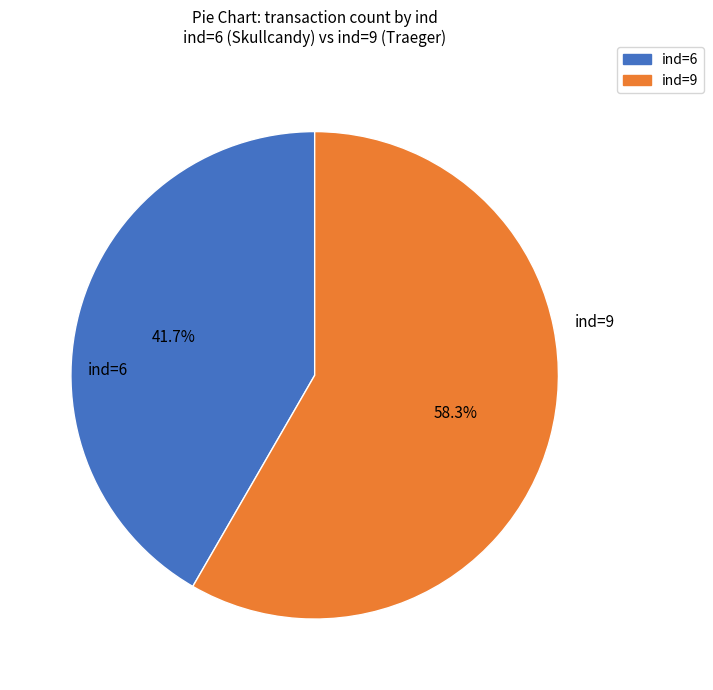

How many slices are in this pie chart?

2